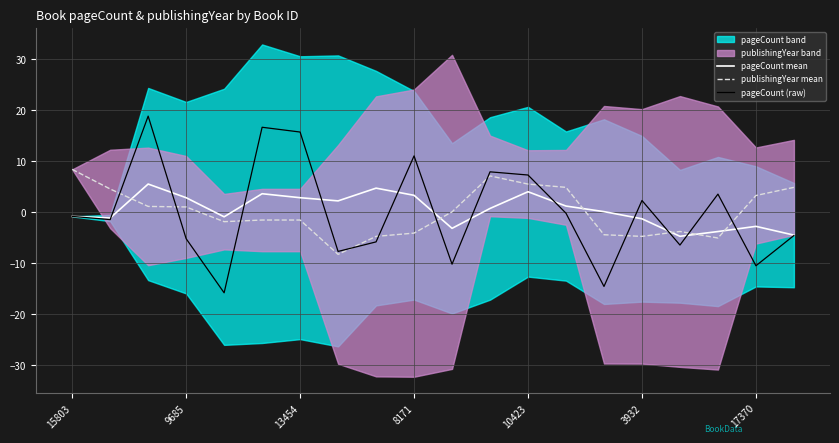

What is the maximum value for pageCount mean?

5.5